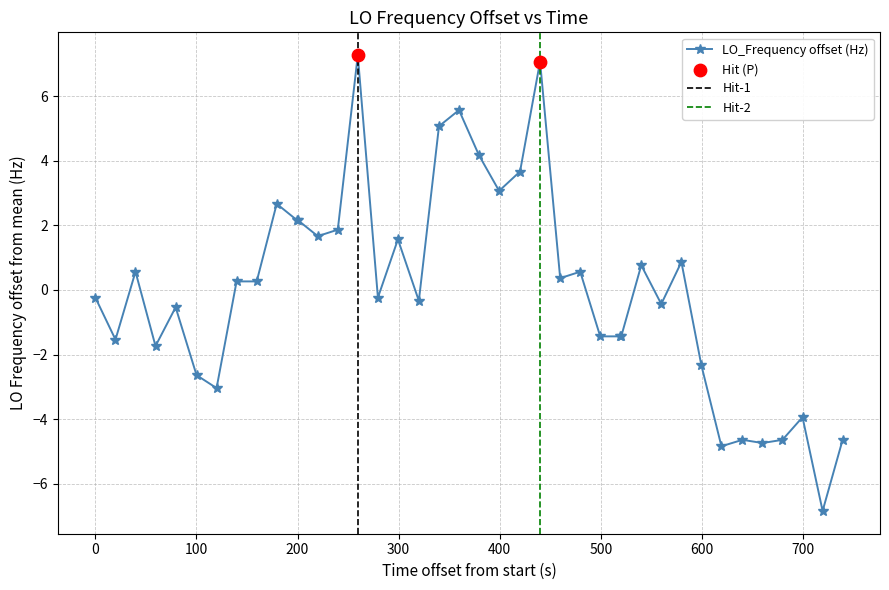

What is the lowest value of the LO_Frequency offset (Hz) series?

-6.8